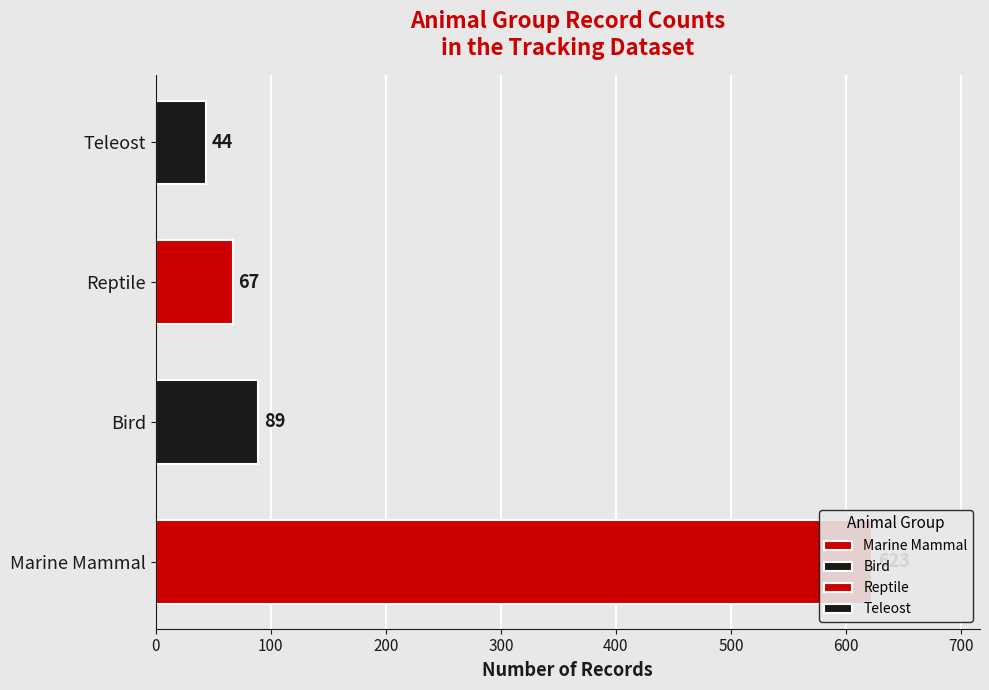

Are the bars horizontal?

Yes